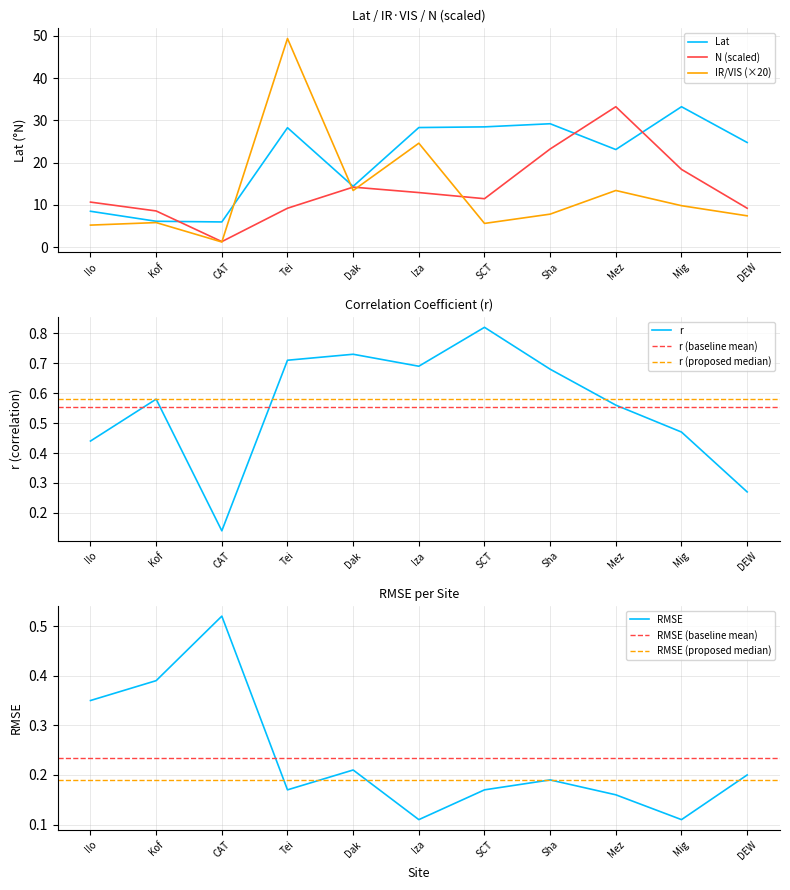

Reading left to right, transcribe all the data shown in this chart.

Lat: 8.5	6.1	6.0	28.3	14.4	28.3	28.5	29.2	23.1	33.2	24.8
r: 0.4	0.6	0.1	0.7	0.7	0.7	0.8	0.7	0.6	0.5	0.3
IR_VIS: 5.2	5.8	1.2	49.4	13.4	24.6	5.6	7.8	13.4	9.8	7.4
N: 10.6	8.6	1.3	9.2	14.2	12.9	11.5	23.2	33.2	18.4	9.2
RMSE: 0.3	0.4	0.5	0.2	0.2	0.1	0.2	0.2	0.2	0.1	0.2